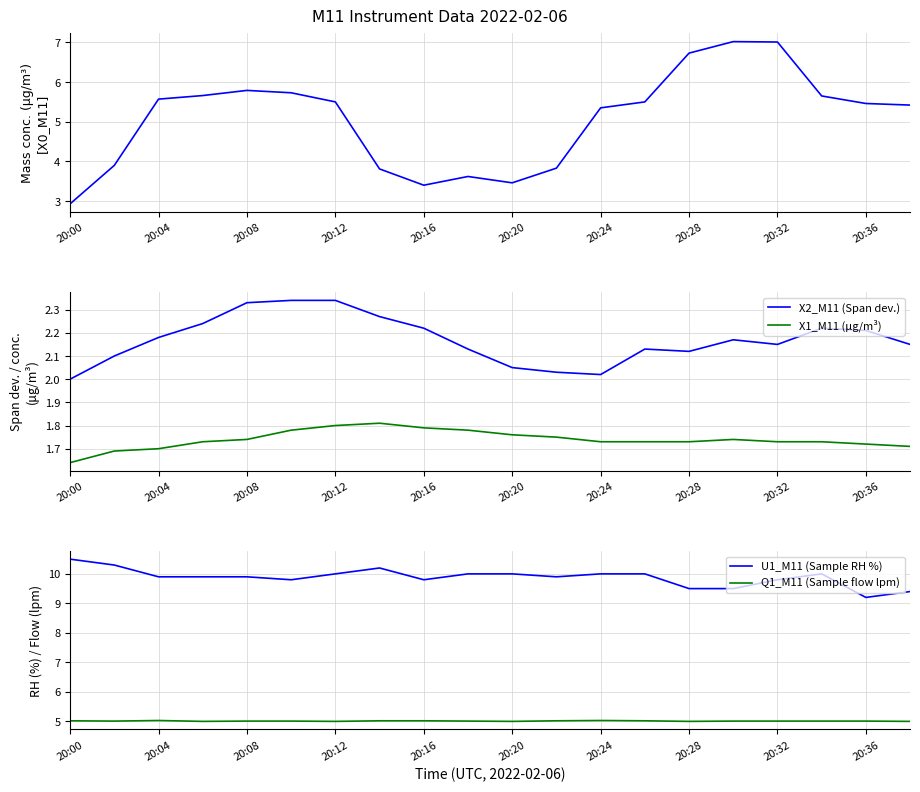

Is it true that U1_M11 (Sample RH %) equals 9.8 at 20:32?

True